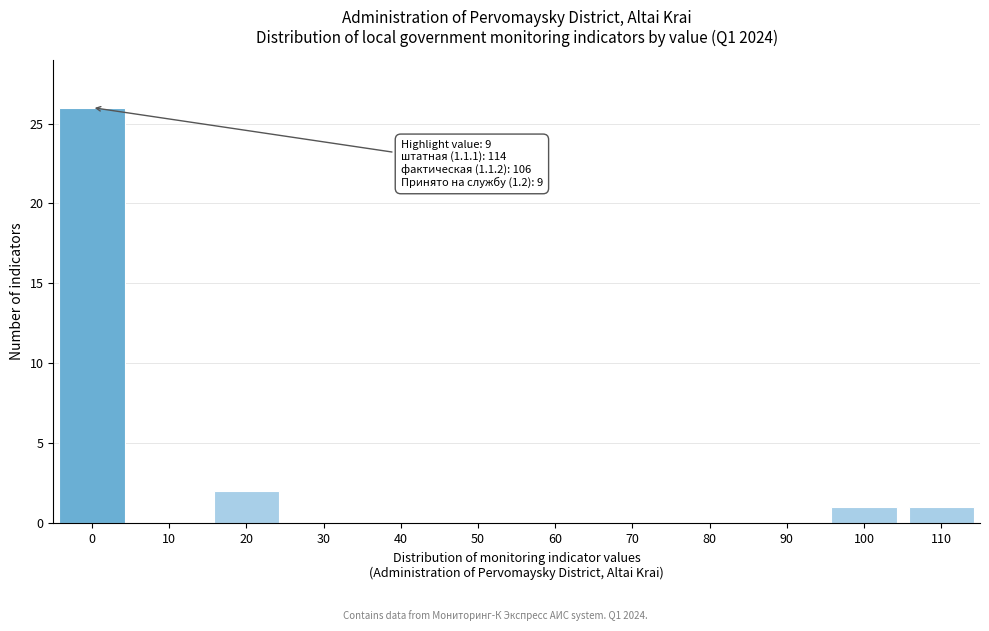

Reading left to right, list all the values displayed in this chart.

0=26	10=0	20=2	30=0	40=0	50=0	60=0	70=0	80=0	90=0	100=1	110=1